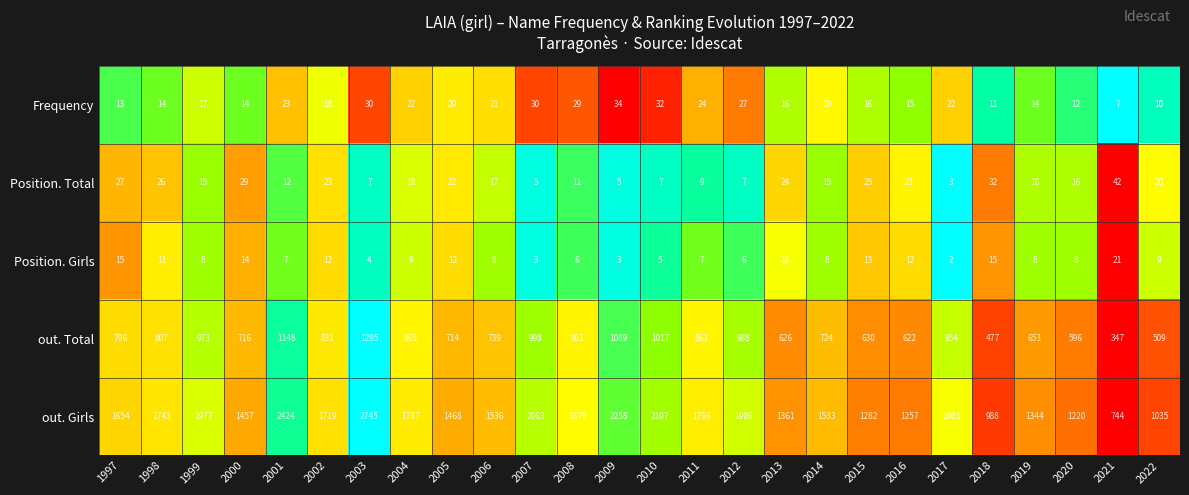

Which series has the widest spread of values?

out. Girls